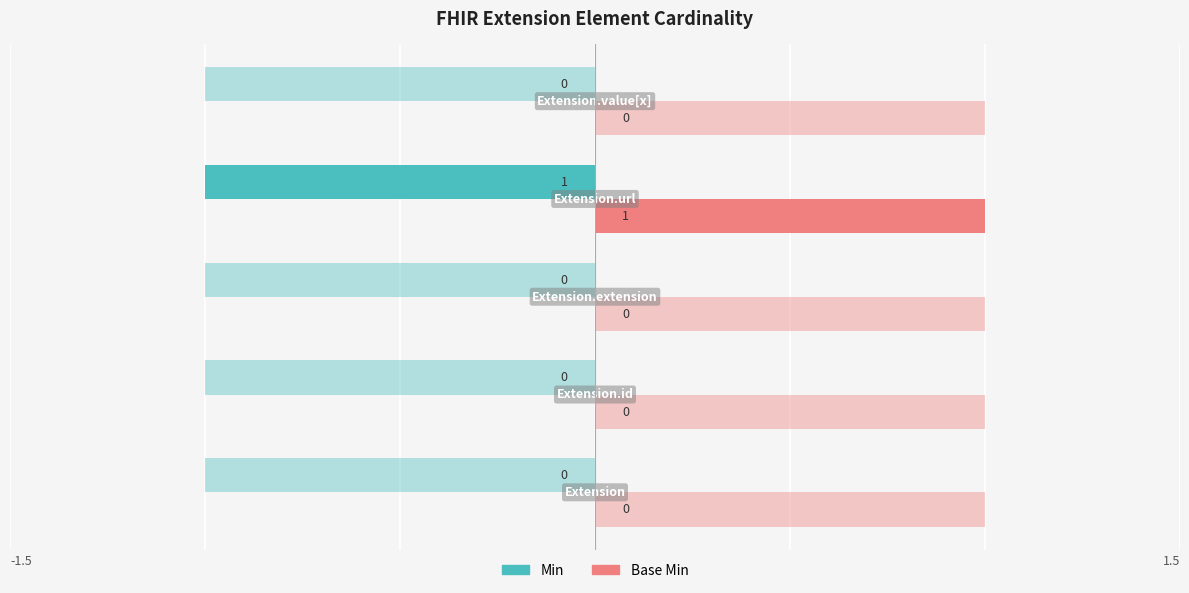

What are all the series names shown in the legend?

Min, Base Min